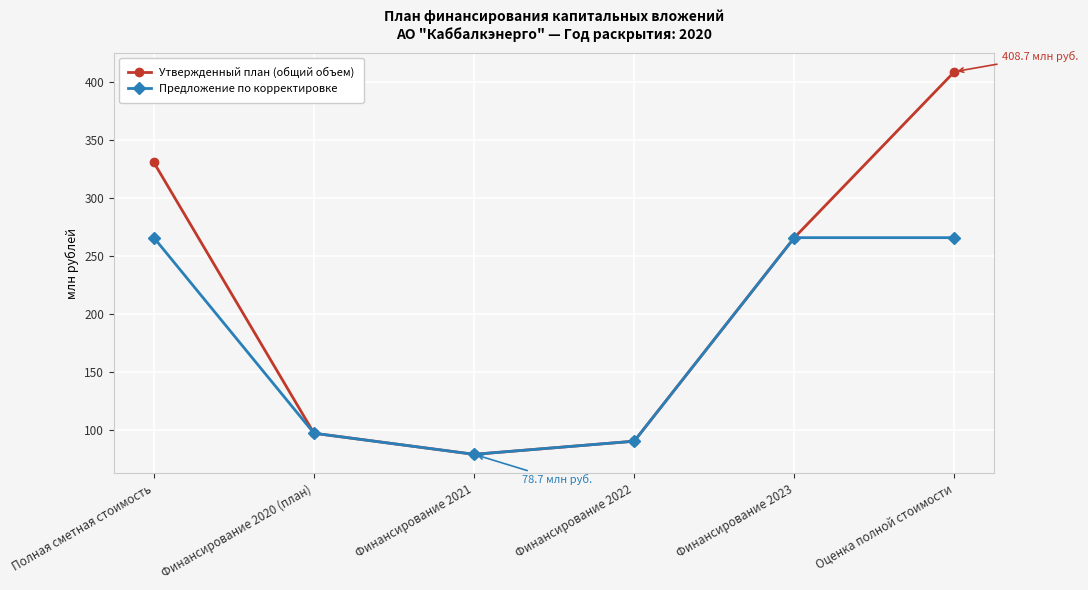

Which series has the largest range (max minus min)?

Утвержденный план (общий объем)